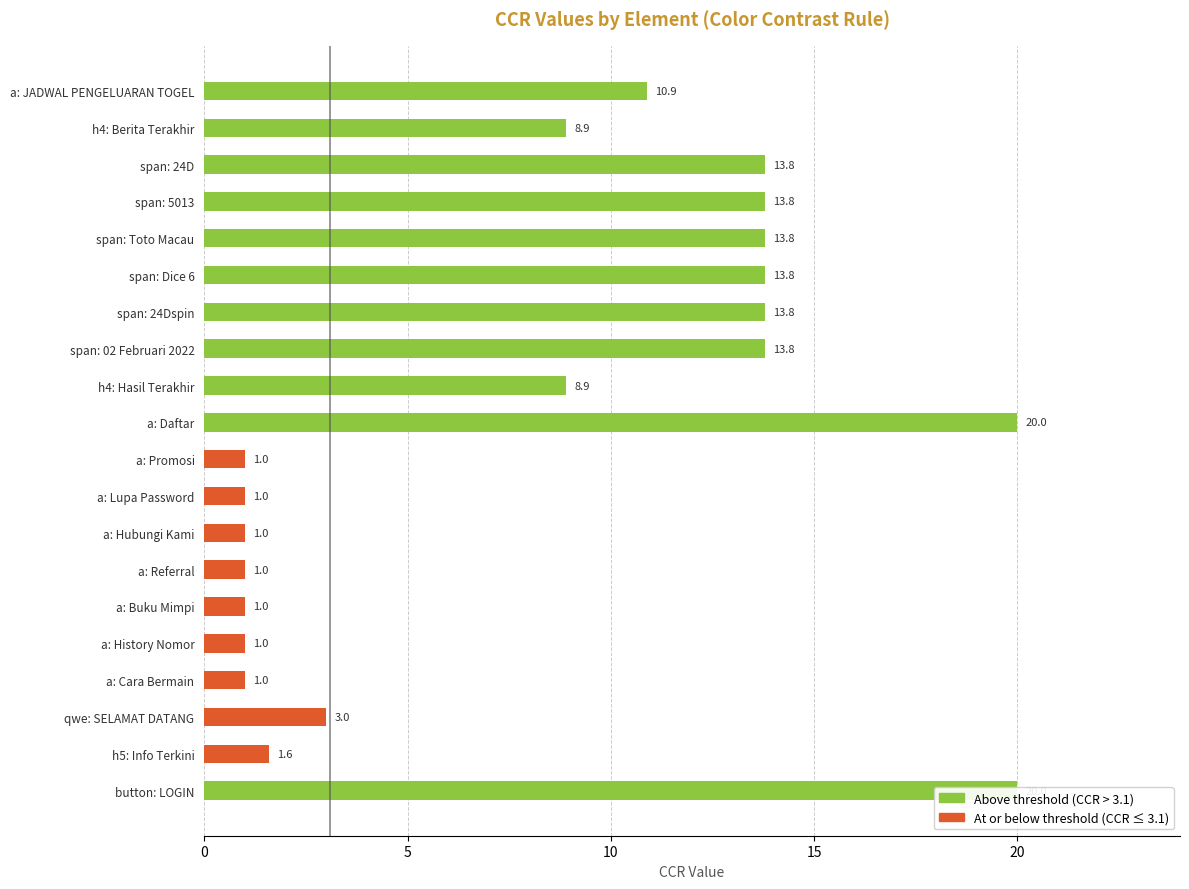

How many data points does each series have?

20